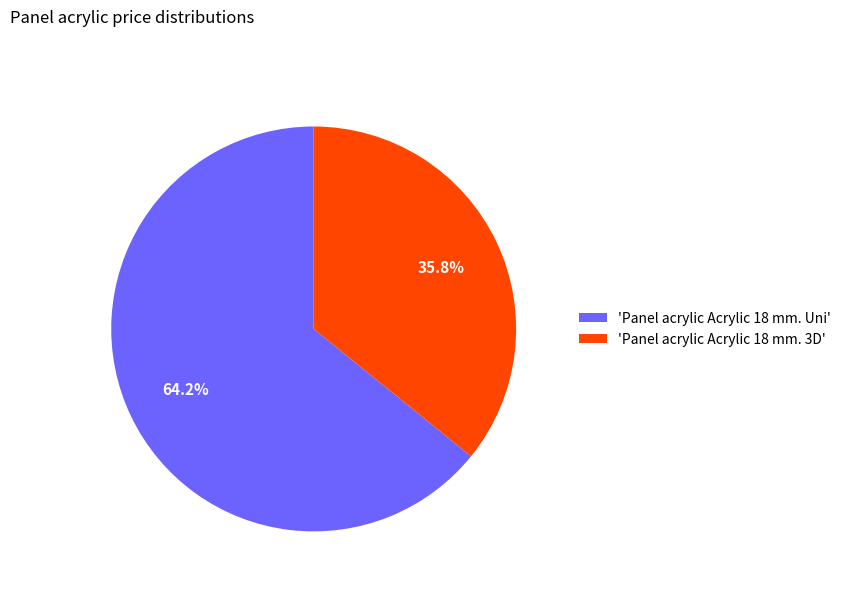

What is the ratio of the value at 'Panel acrylic Acrylic 18 mm. Uni' to the value at 'Panel acrylic Acrylic 18 mm. 3D'?

1.8